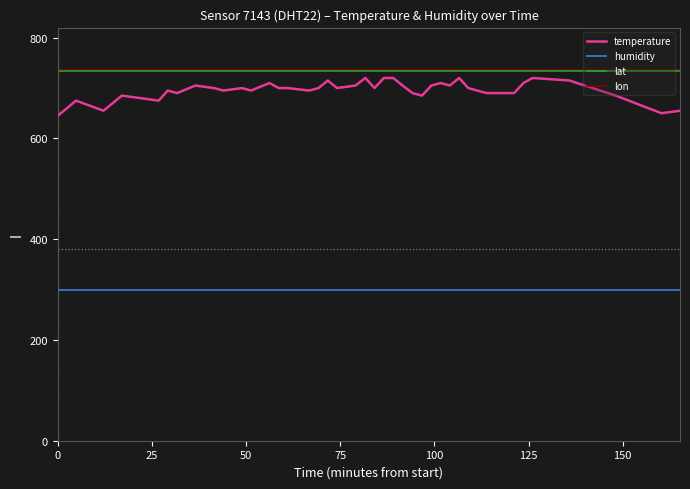

What is the maximum value for humidity?

300.0